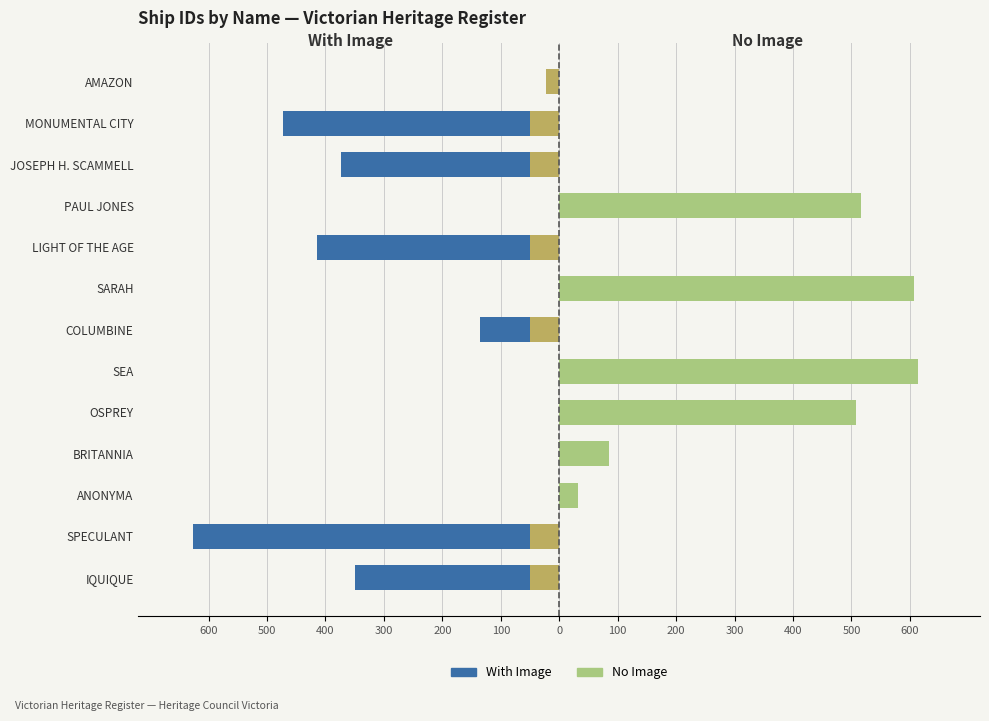

What is the spread (max minus min) of values at SEA?

613